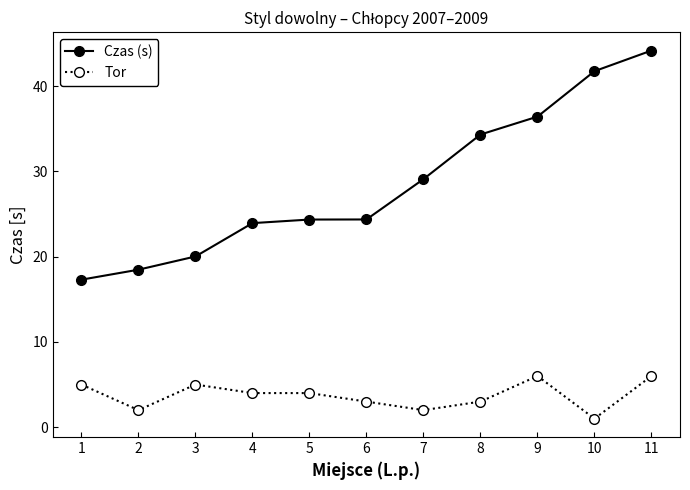

At which category does the chart reach its minimum across all series?

10